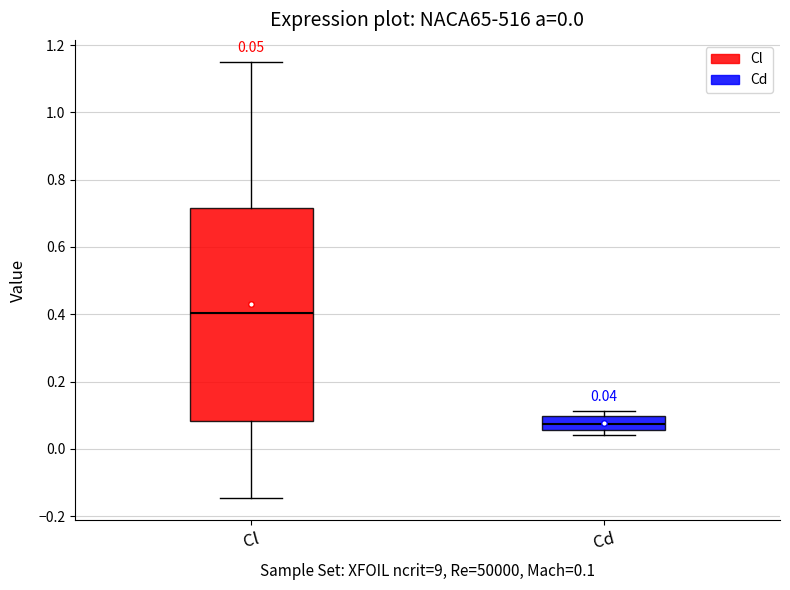

Which box has the lowest median line?

Cd